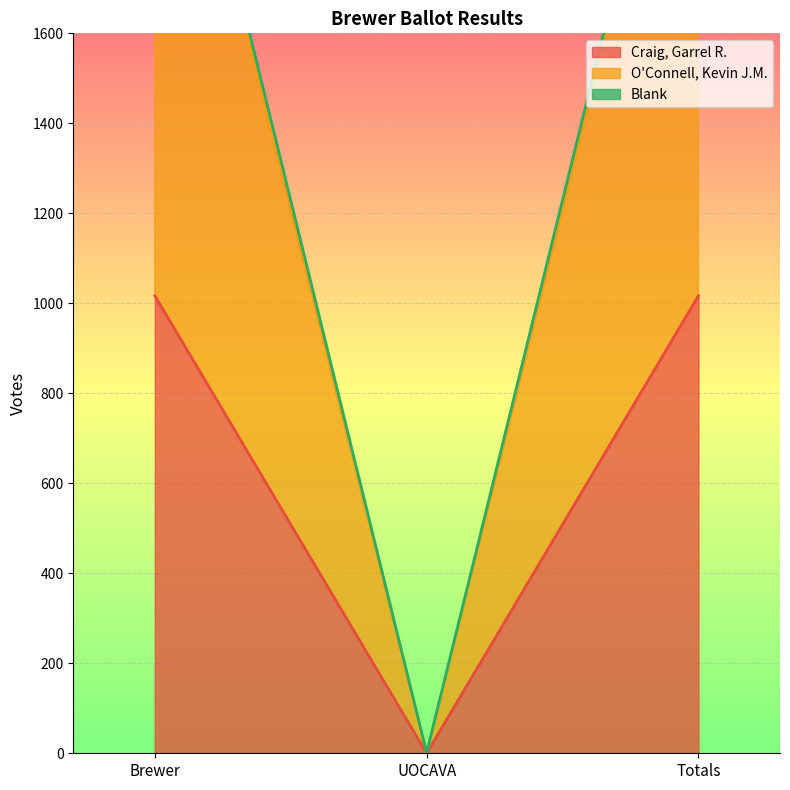

What is the maximum value for O'Connell, Kevin J.M.?

2421